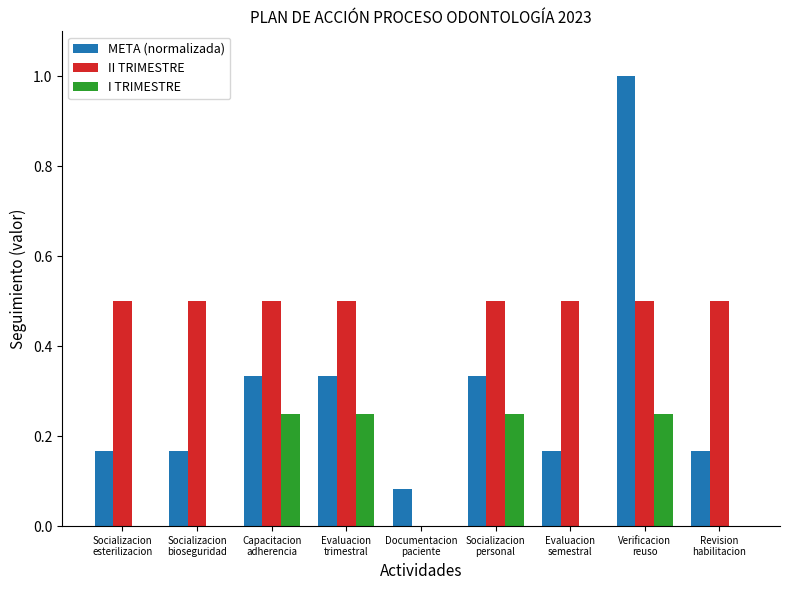

Count the I TRIMESTRE values in the range 0 to 1.

9